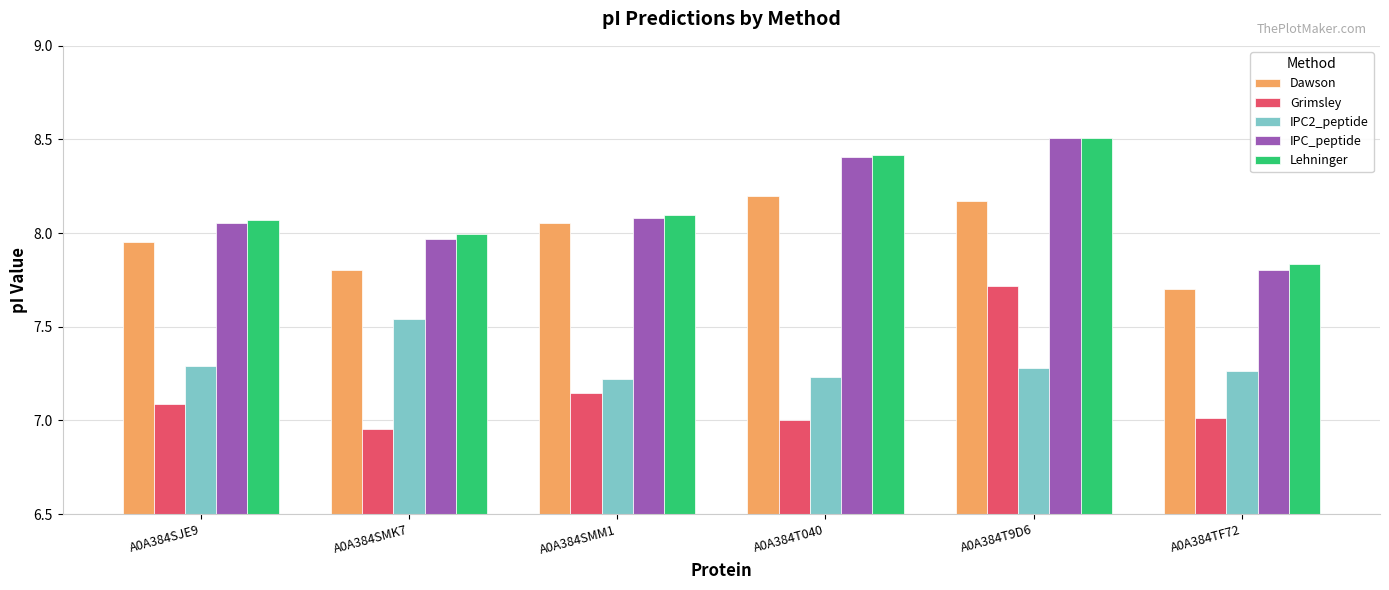

The value of IPC_peptide at A0A384SMK7 is 8.0. True or false?

True